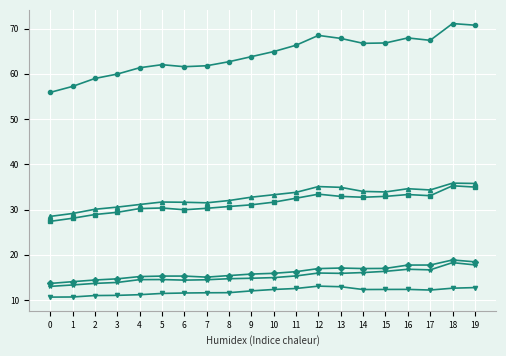

What is the total value across all series at 17?

181.5